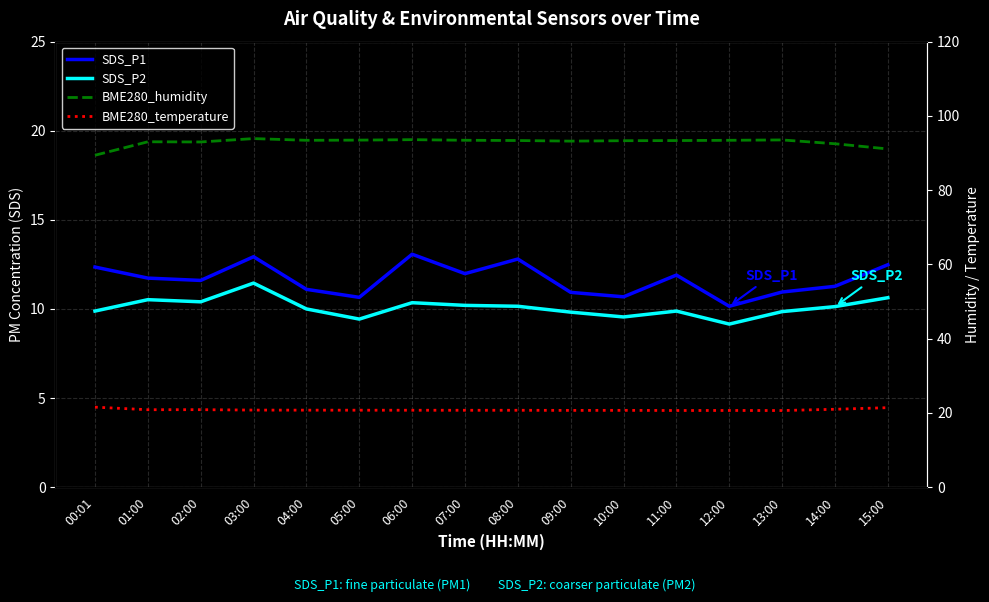

Reading right to left, extract all data points from this chart.

SDS_P1: 12.5	11.3	10.9	10.2	11.9	10.7	10.9	12.8	12.0	13.1	10.7	11.1	12.9	11.6	11.7	12.3
SDS_P2: 10.6	10.1	9.8	9.2	9.9	9.6	9.8	10.2	10.2	10.3	9.4	10.0	11.4	10.4	10.5	9.9
BME280_humidity: 91.1	92.5	93.5	93.4	93.4	93.3	93.2	93.4	93.4	93.6	93.5	93.4	93.9	93.0	93.0	89.4
BME280_temperature: 21.4	21.0	20.6	20.6	20.6	20.7	20.7	20.7	20.7	20.7	20.7	20.7	20.8	20.9	20.9	21.5